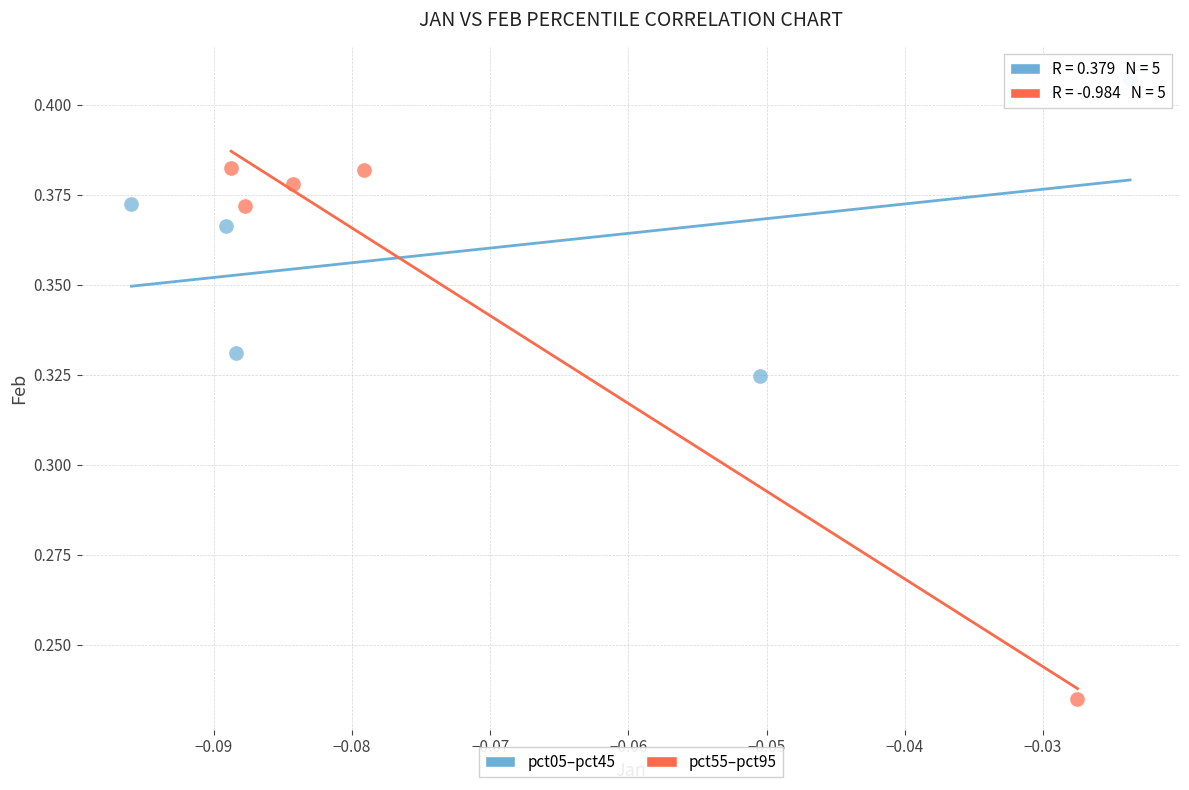

Which series reaches the minimum Y coordinate?

pct55–pct95